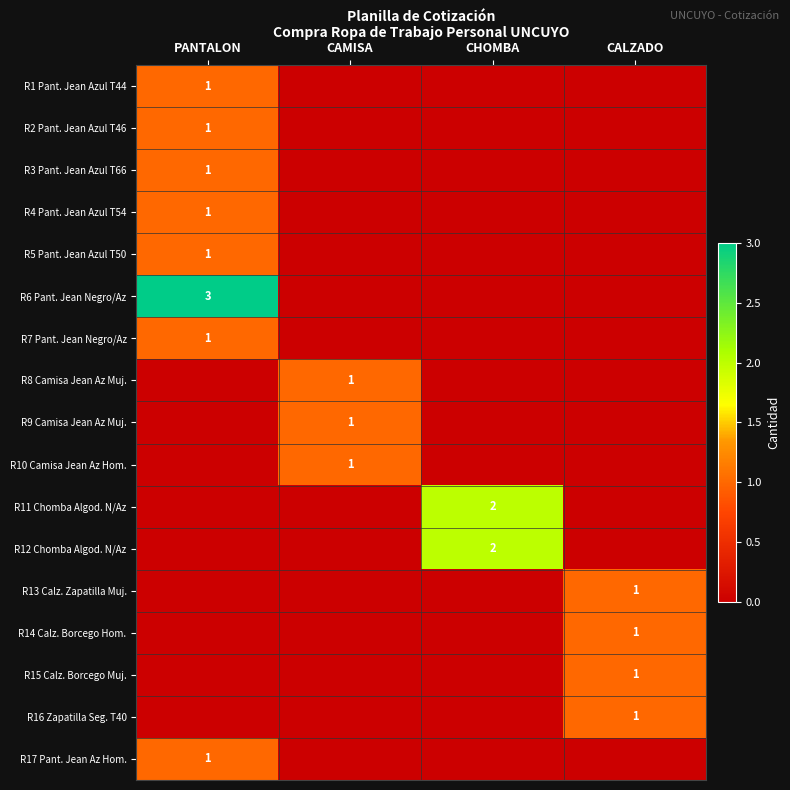

Which category has the lowest value across all series?

CAMISA